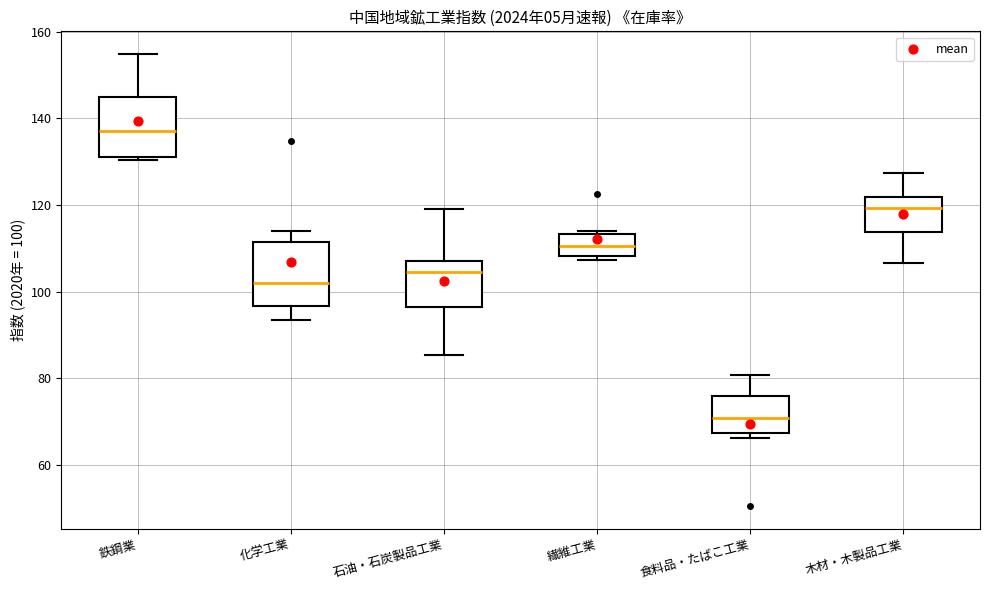

Which box has the highest median line?

鉄鋼業